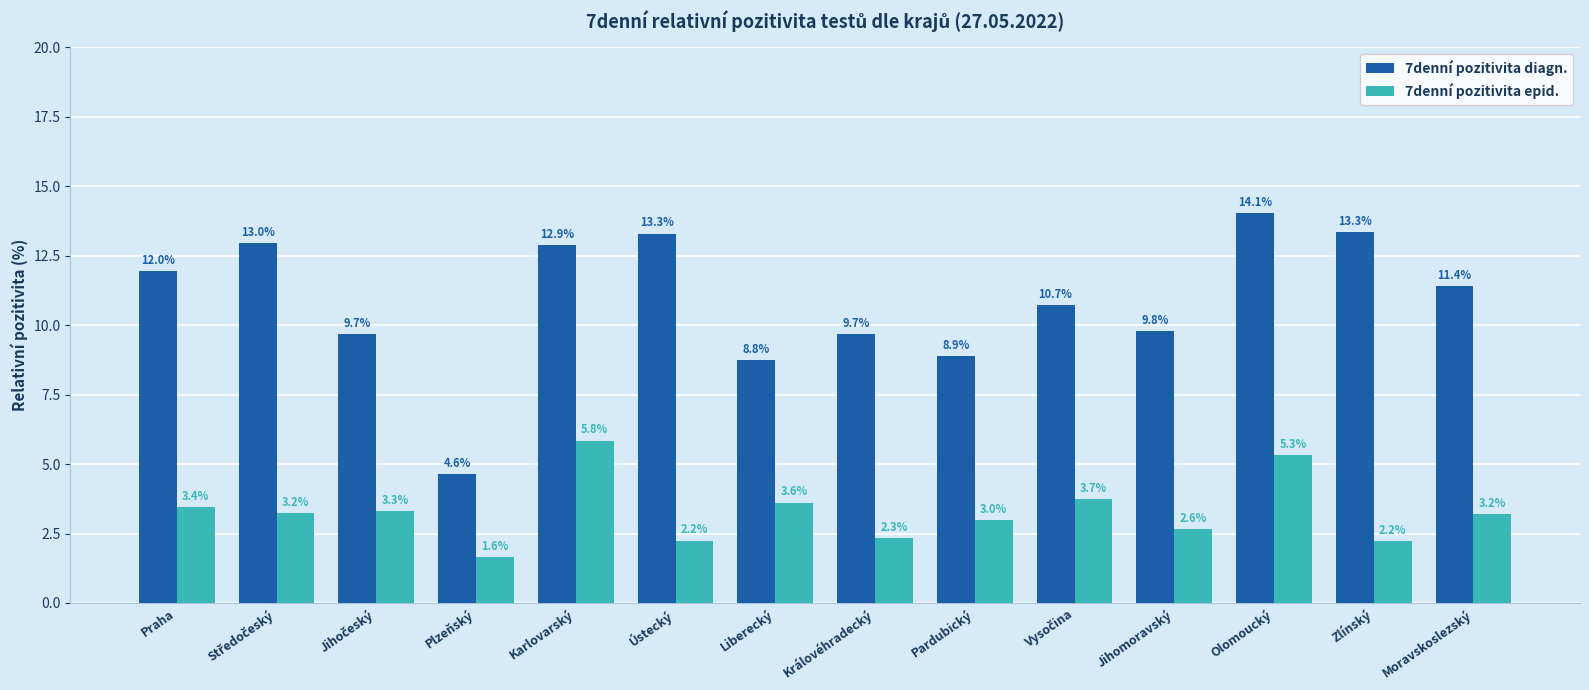

Is the value of 7denní pozitivita diagn. at Liberecký greater than the value of 7denní pozitivita epid. at Ústecký?

Yes